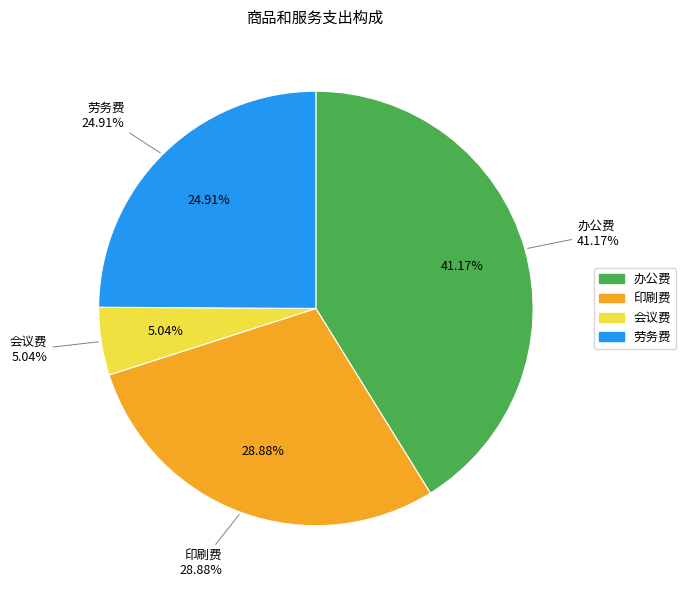

Which category has the smallest portion of the pie?

会议费